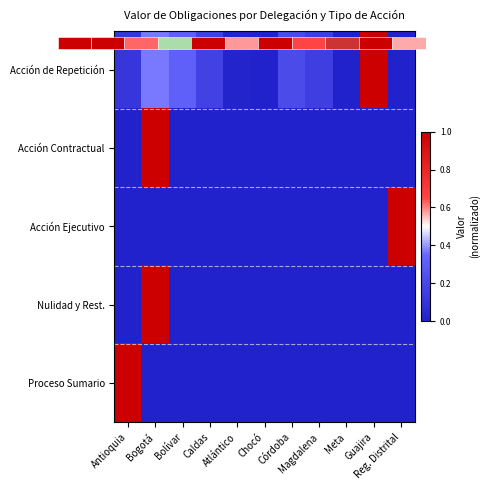

Is it true that Acción Ejecutivo equals 0.0 at Atlántico?

True